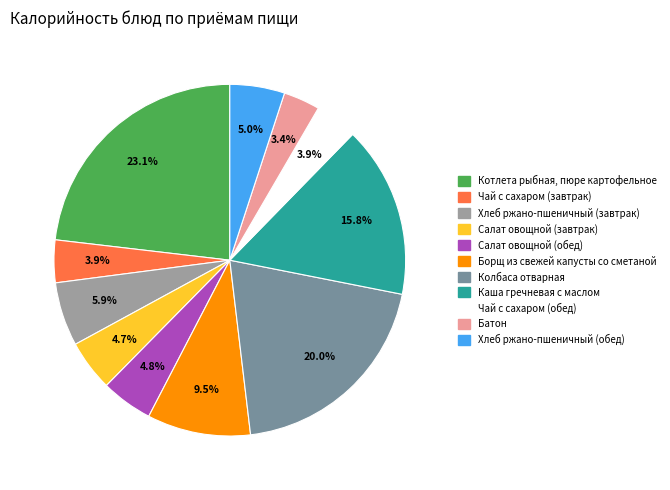

True or false: Салат овощной (завтрак) accounts for 5% of the total.

True